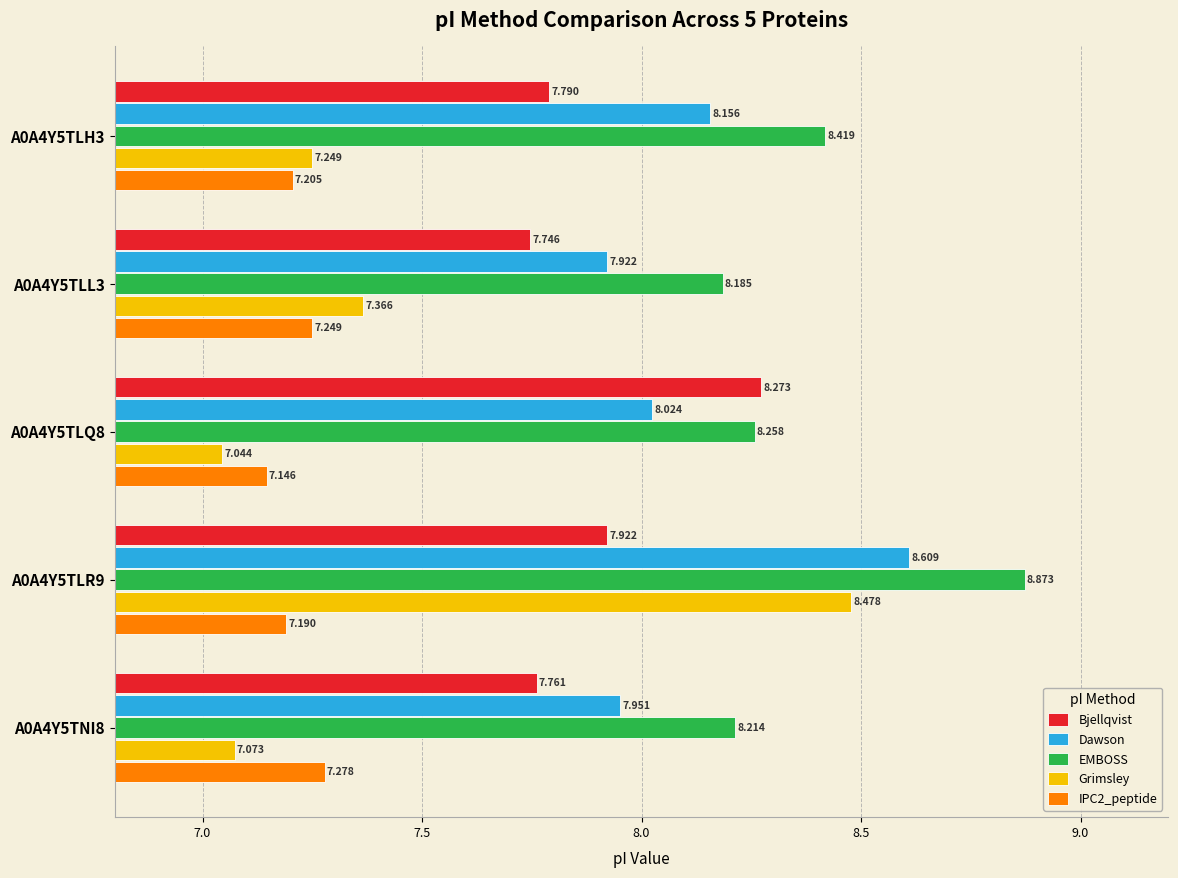

Which series has the widest spread of values?

Grimsley